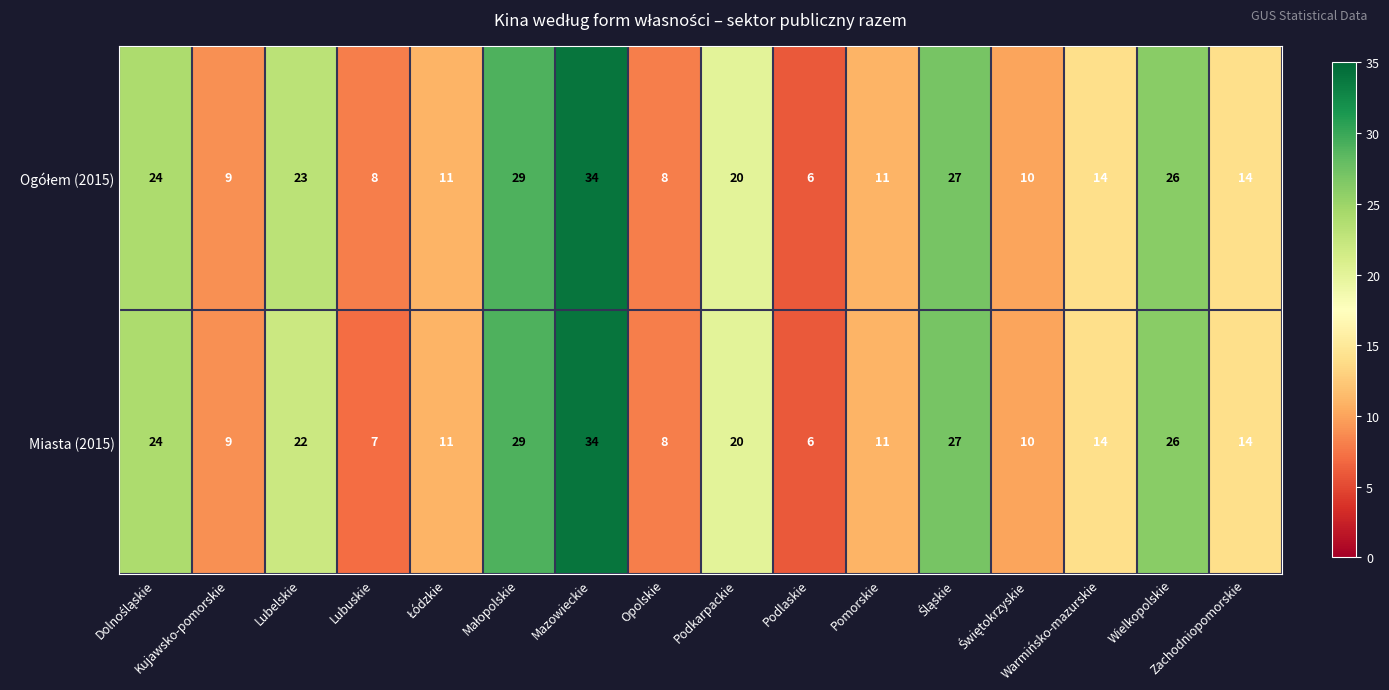

At how many categories does at least one series exceed 18?

7